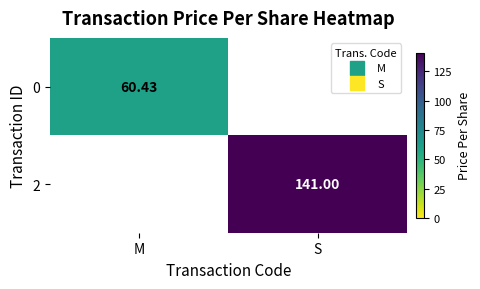

List the labels in order of 2 value, largest first.

S, M